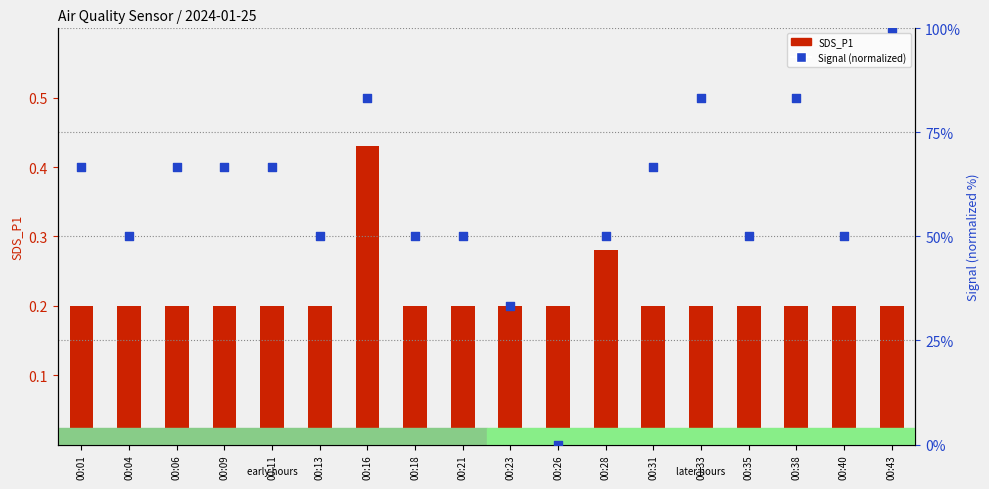

Which series has the largest Y range (max minus min)?

Signal (normalized)